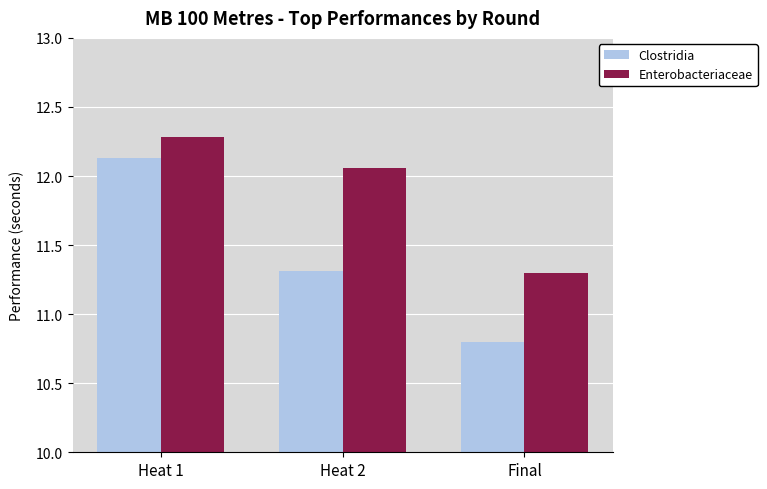

How many bars are there in each group?

2